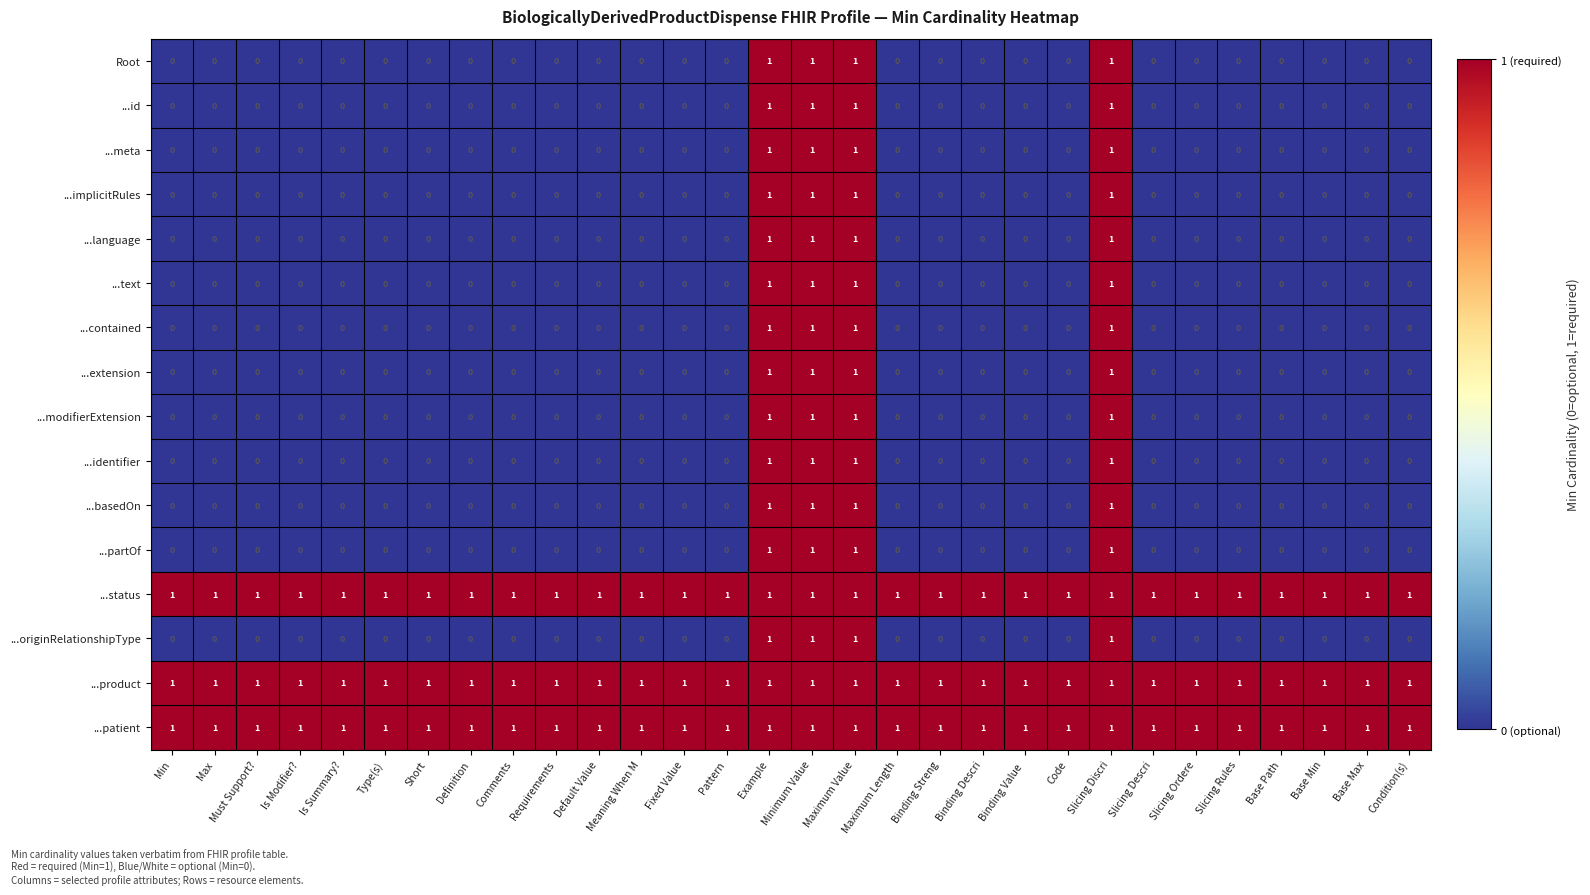

How many distinct data groups are displayed?

16